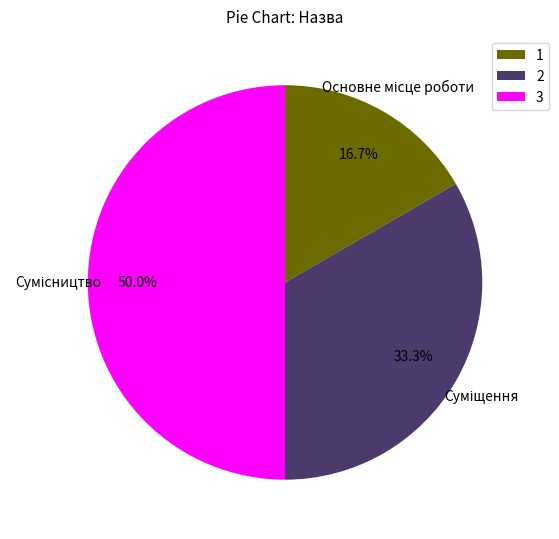

Is the sum of 3 and 2 greater than half?

Yes